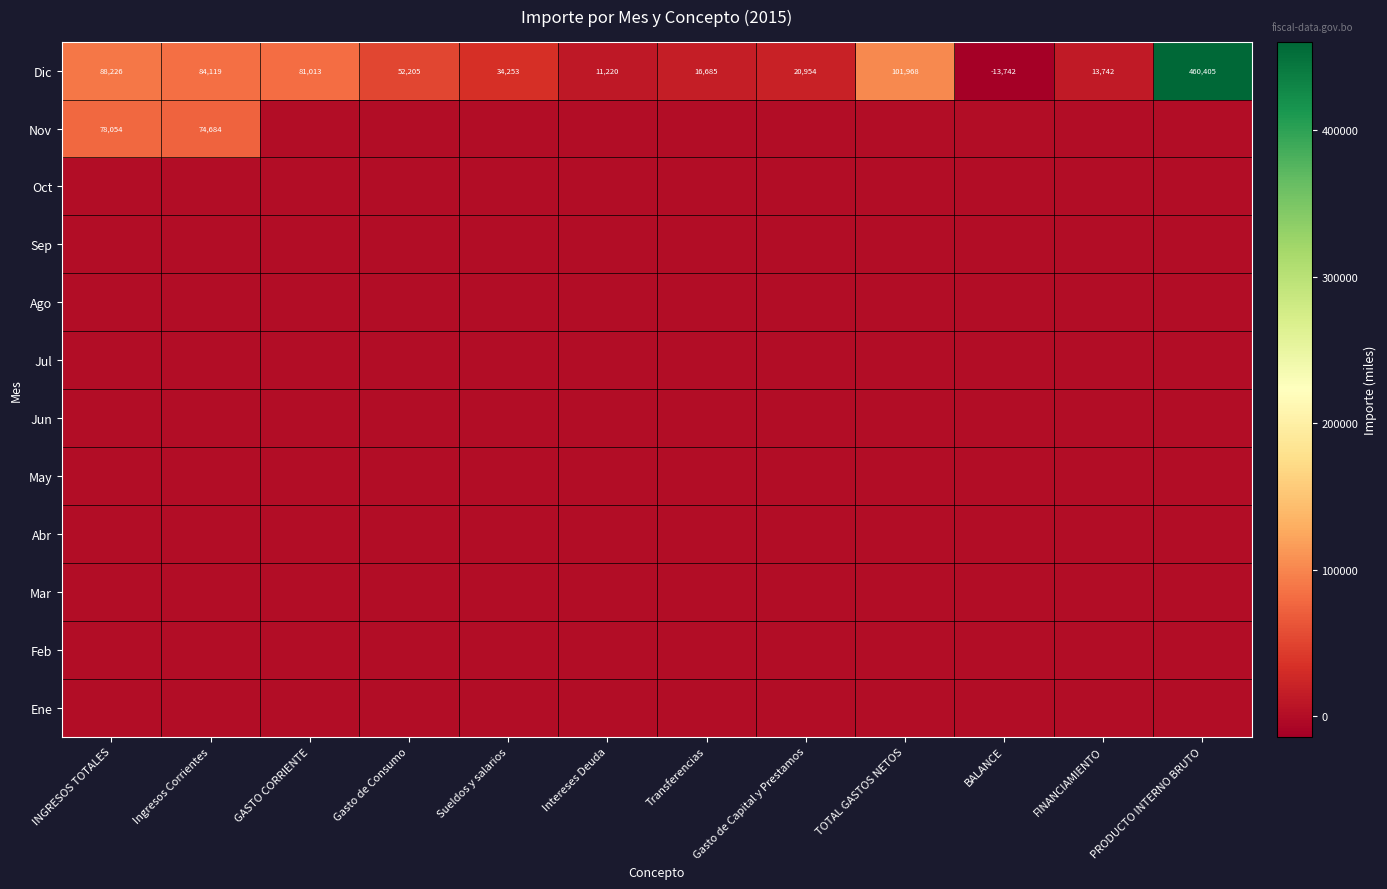

How many categories are shown in the chart?

12